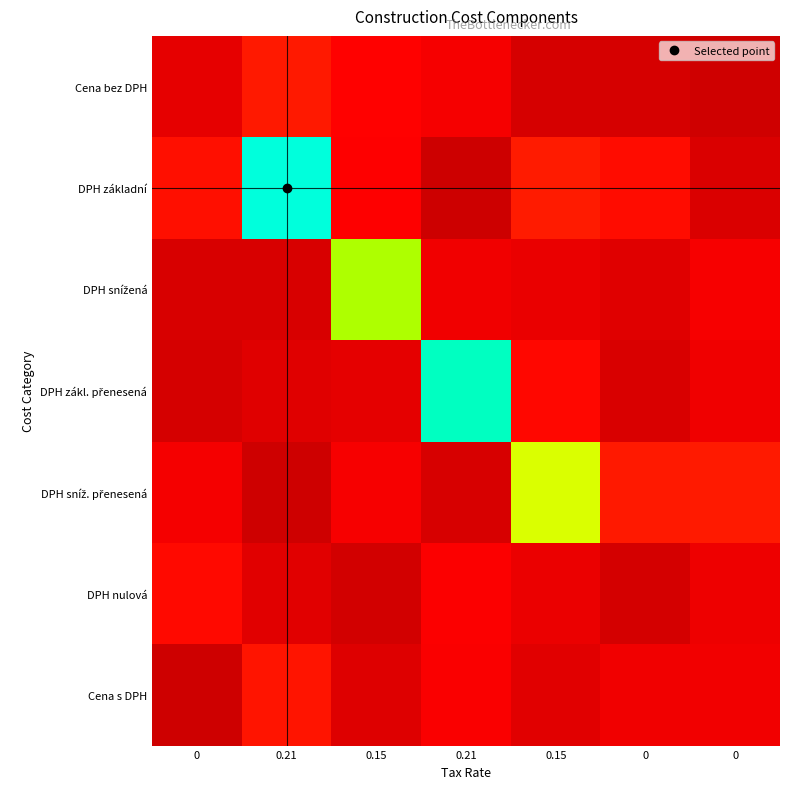

Which series has the largest range (max minus min)?

DPH základní